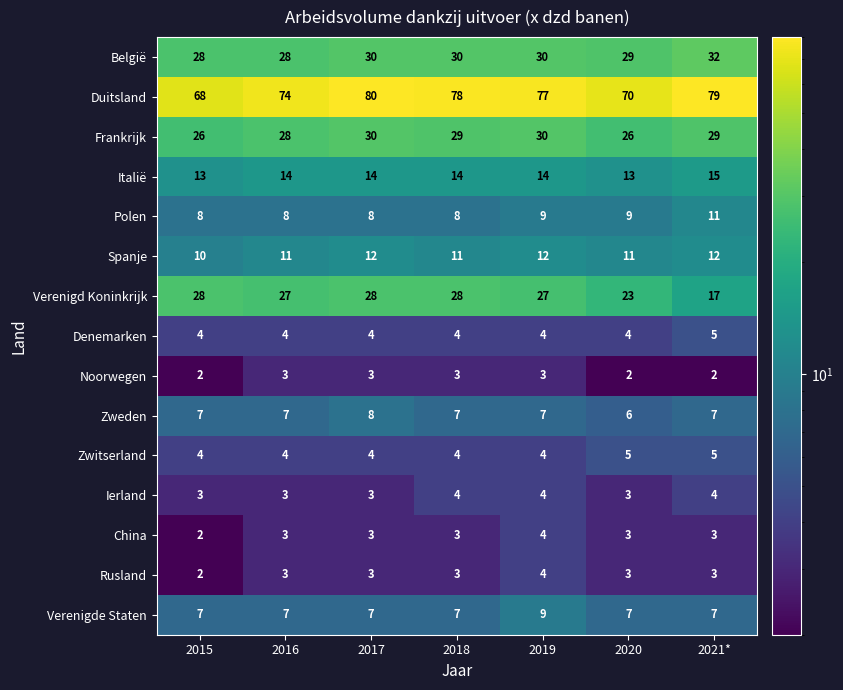

What is the sum of the Zwitserland values at 2020 and 2017?

9